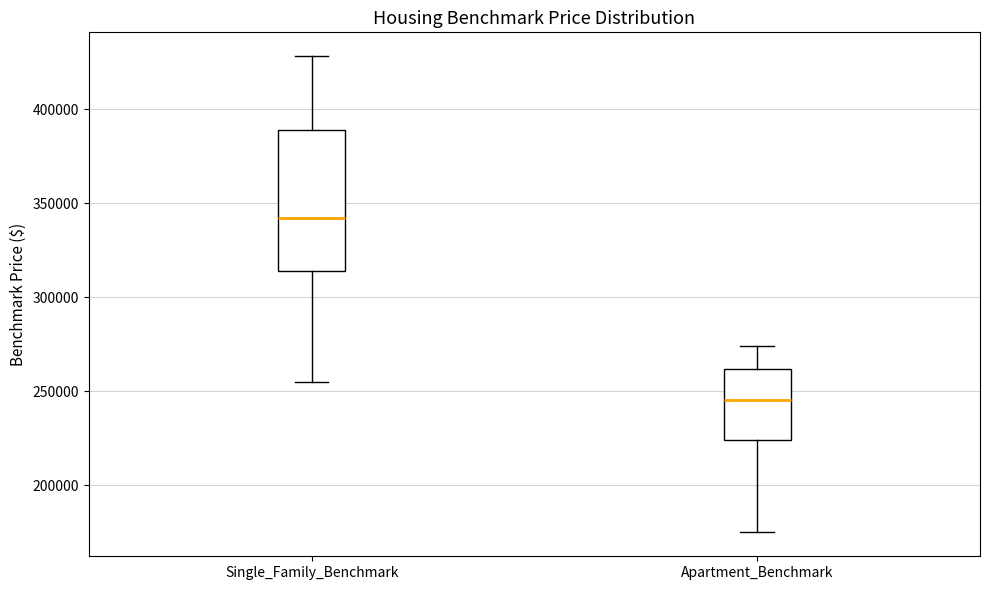

Which box's median line is the highest?

Single_Family_Benchmark